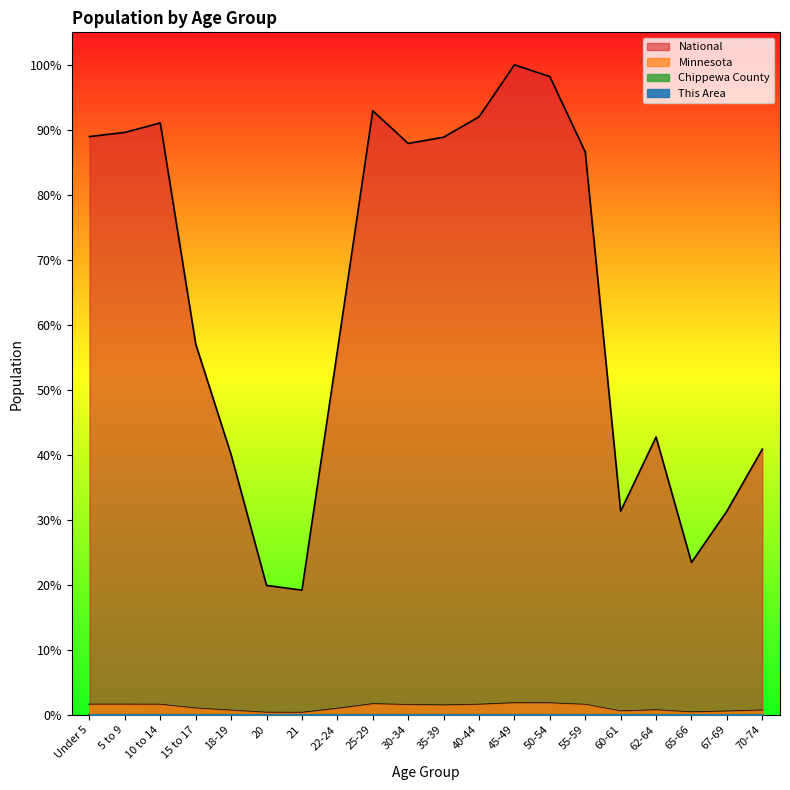

In Chippewa County, how many points are higher than both neighbors (excluding endpoints)?

4